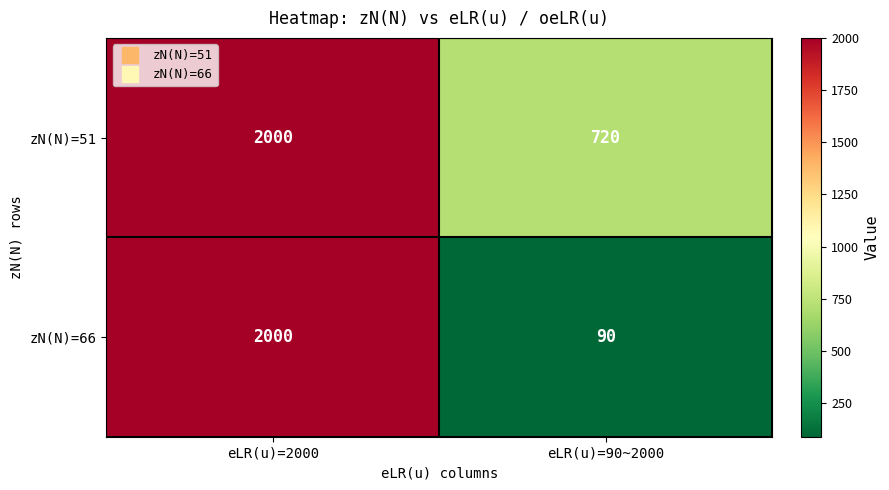

What is the approximate value of zN(N)=51 at eLR(u)=90~2000?

720